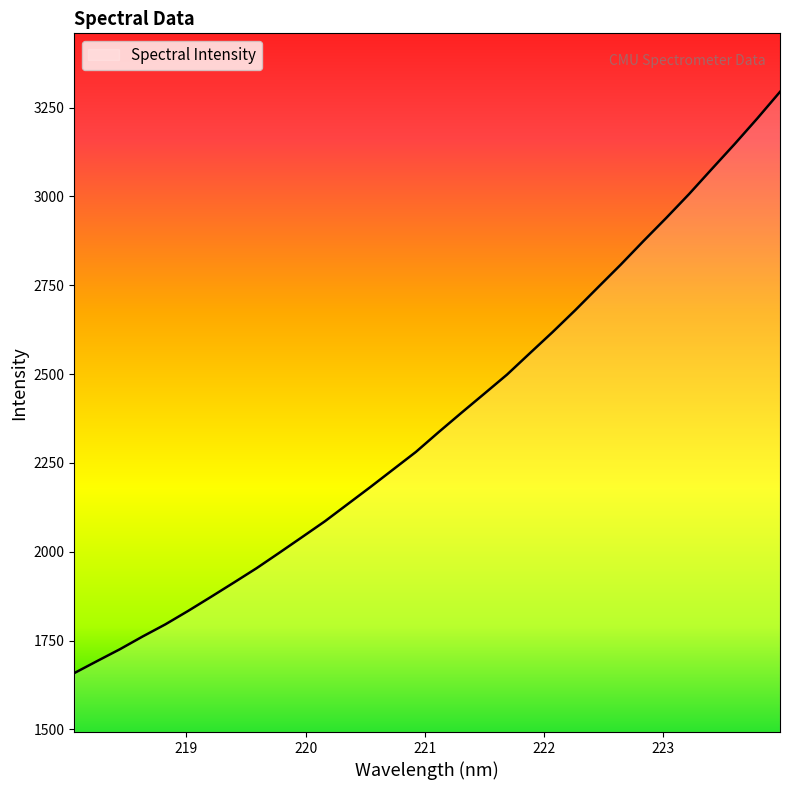

What is the sum of all values?

75802.4